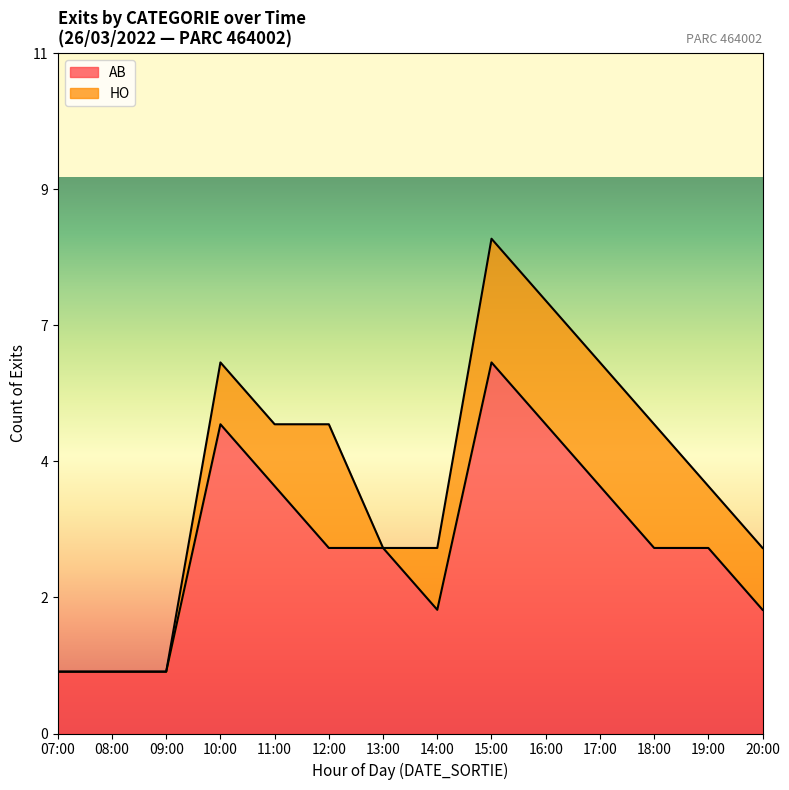

What are all the series names shown in the legend?

AB, HO